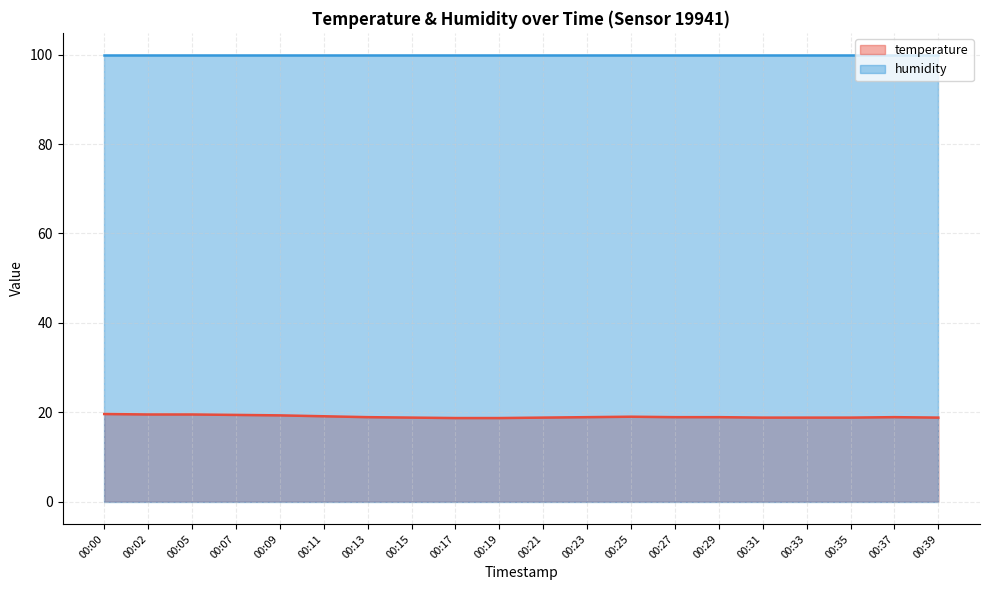

Between 00:21 and 00:05, which is larger?

00:05